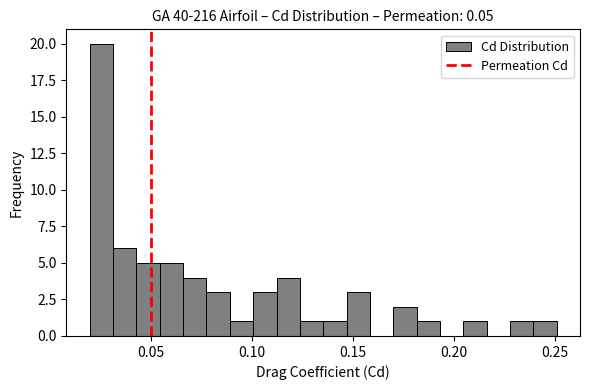

Read against the x-axis, roughly where is the centre of the tallest bar?

0.025